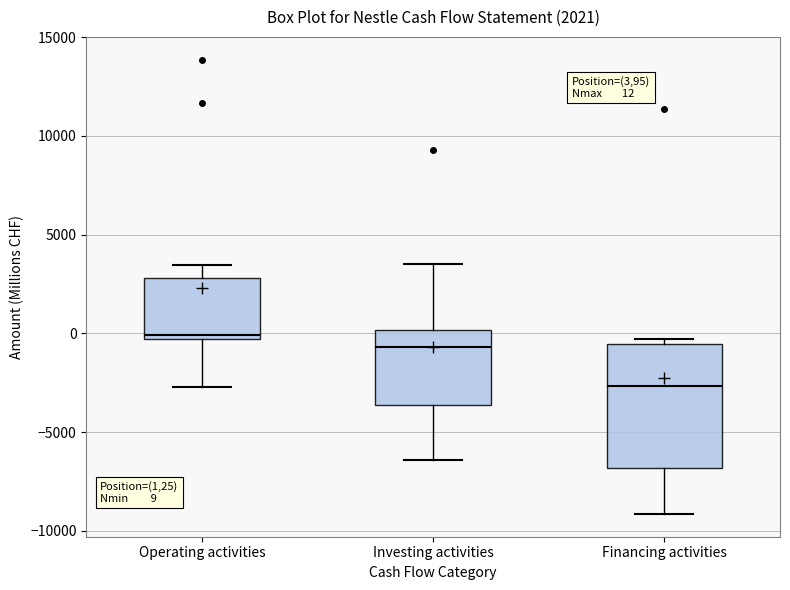

Which box's median line is the highest?

Operating activities